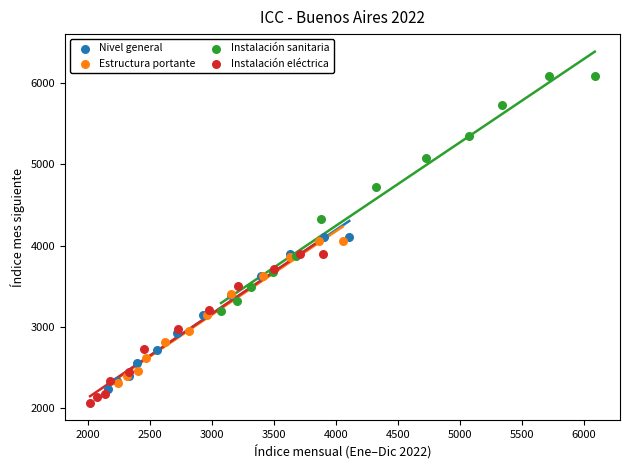

Which series contains the highest Y value?

Instalación sanitaria